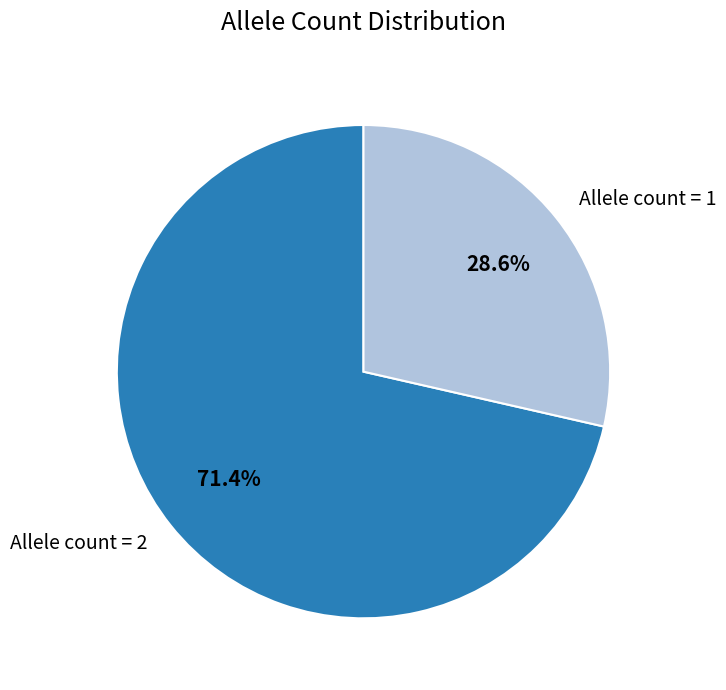

Rank the categories by value from highest to lowest.

Allele count = 2, Allele count = 1